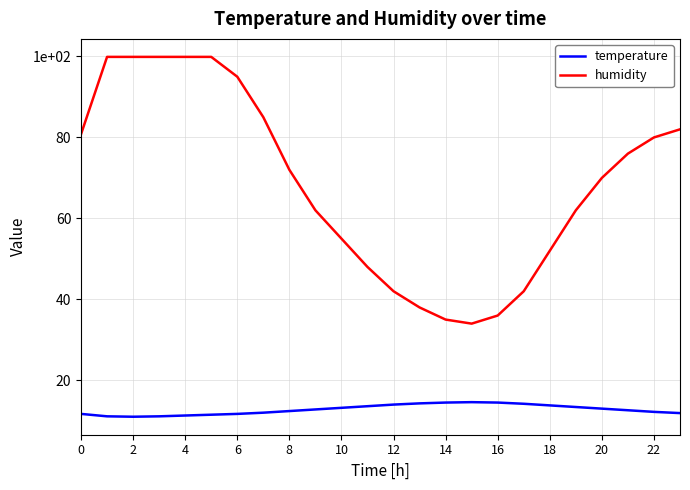

What are all the series names shown in the legend?

temperature, humidity